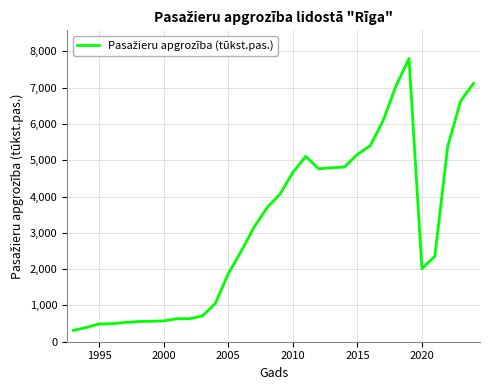

What is the maximum value shown in the chart?

7797.4